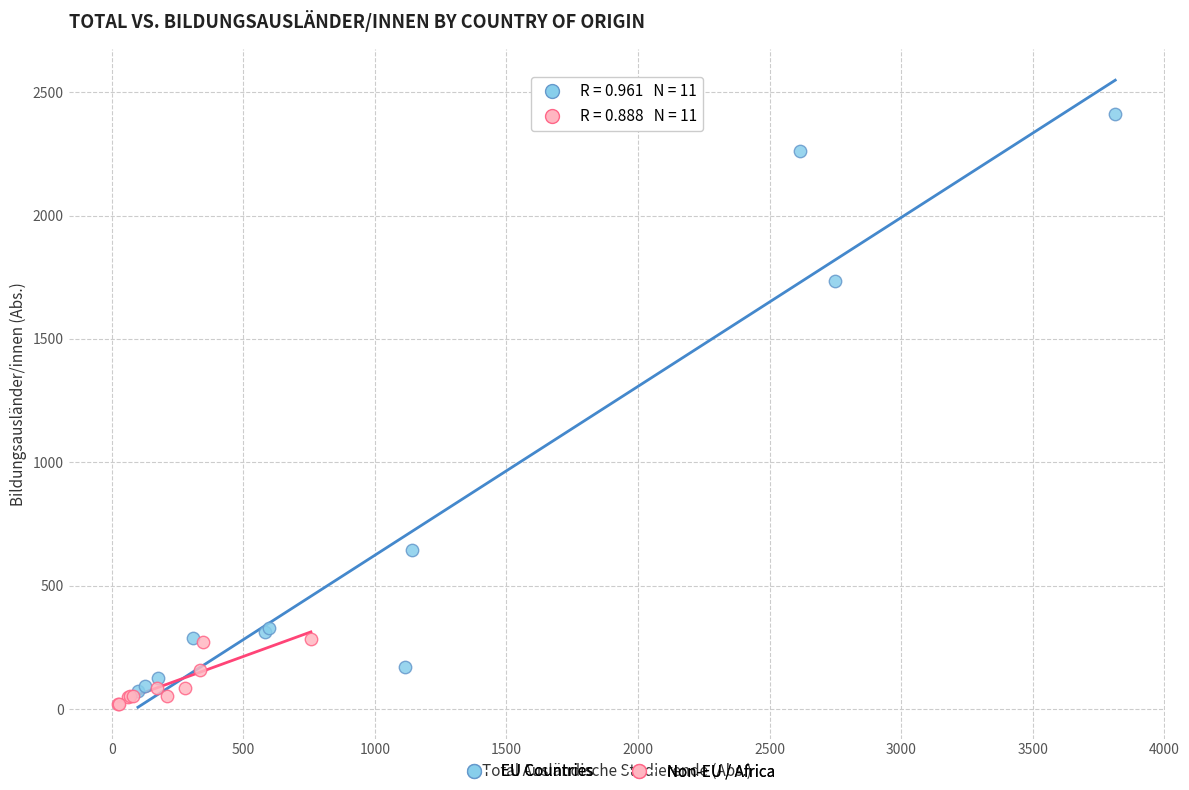

Which series has the widest spread of Y values?

EU Countries